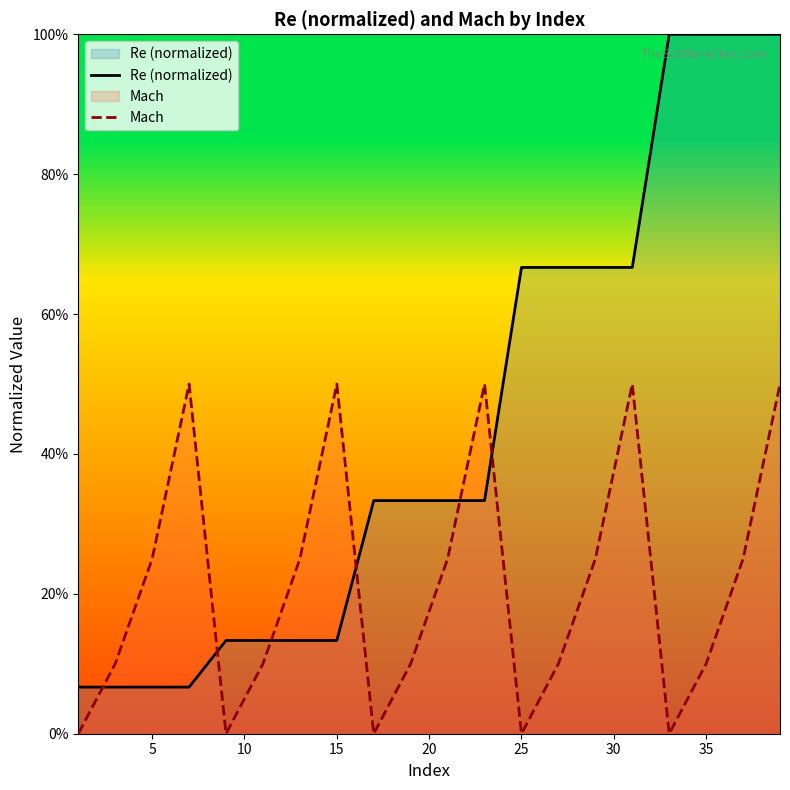

List the series in order of their peak value, lowest first.

Mach, Re (normalized)